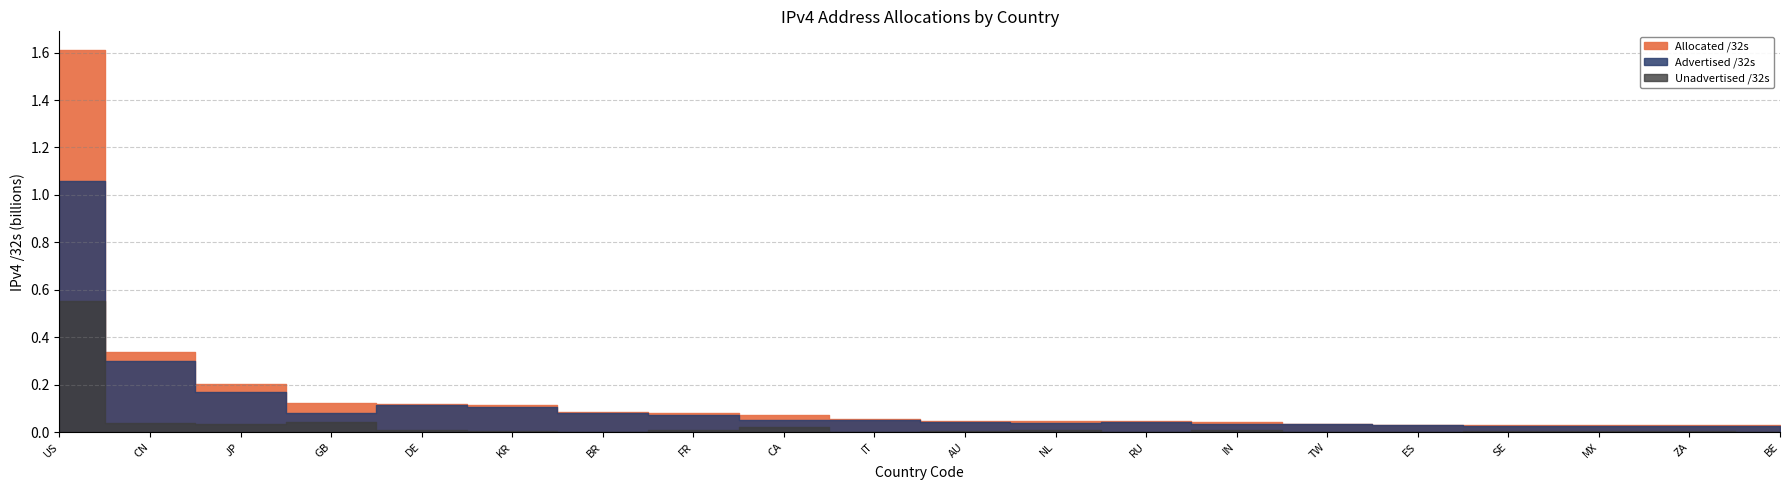

Between JP and BE, which series saw the biggest shift?

Allocated /32s